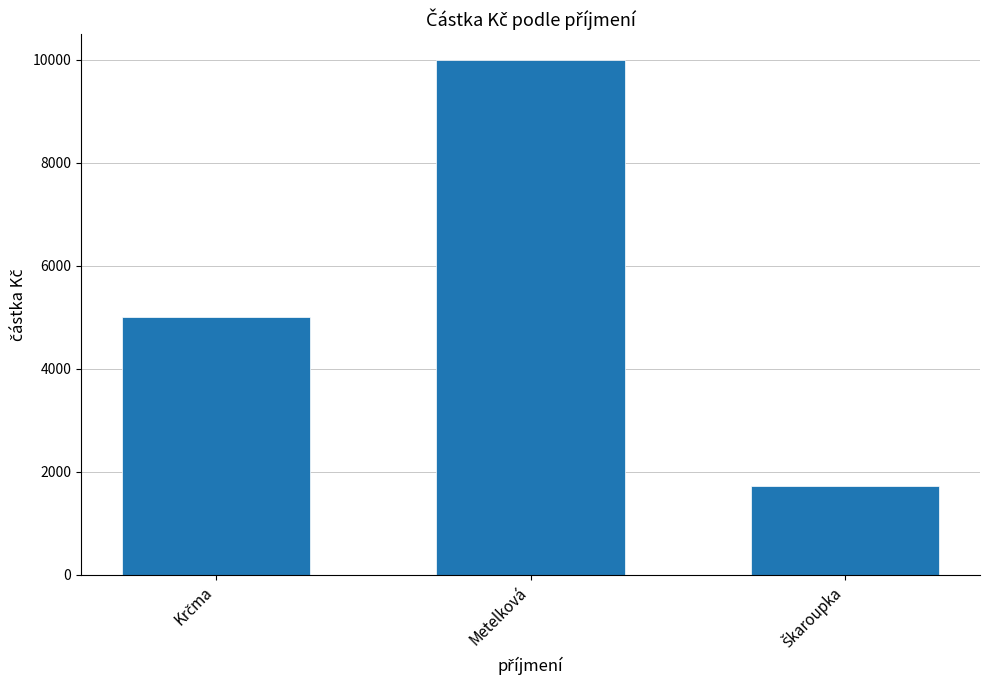

What is the value of the 2nd bar from the left?

10000